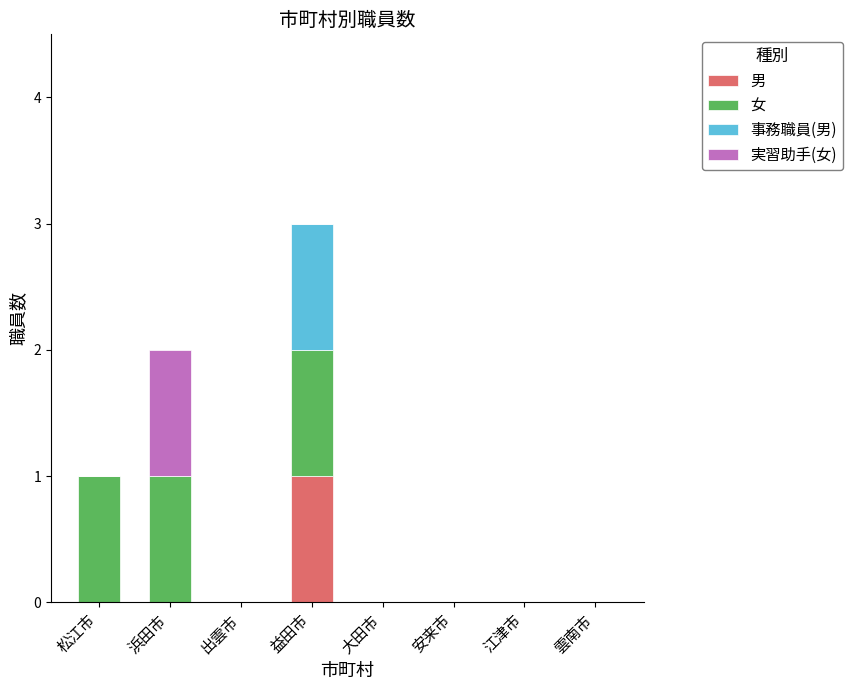

At which category is the sum across all series the highest?

益田市